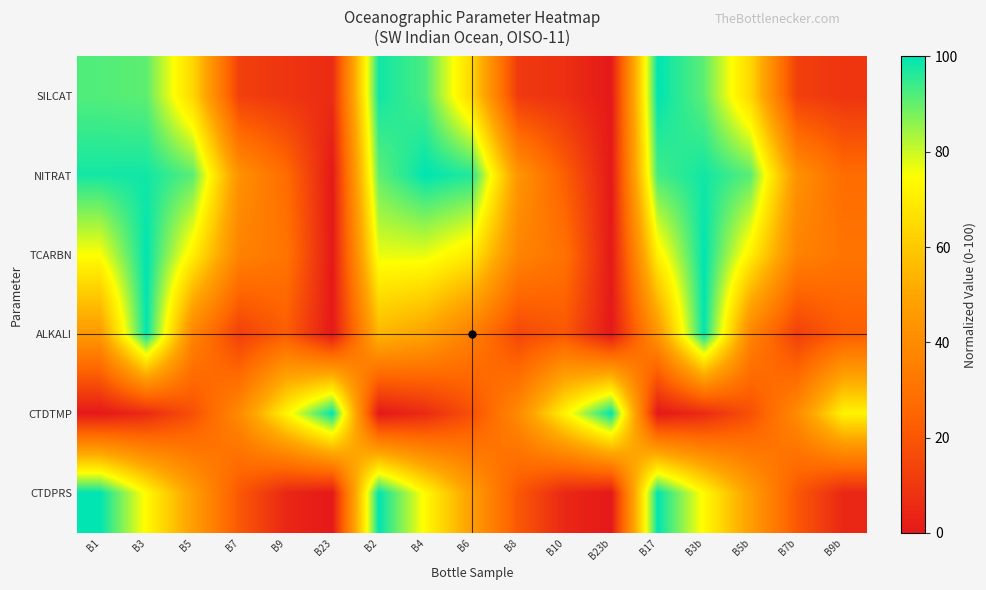

What is the total value across all series at B9?

166.3